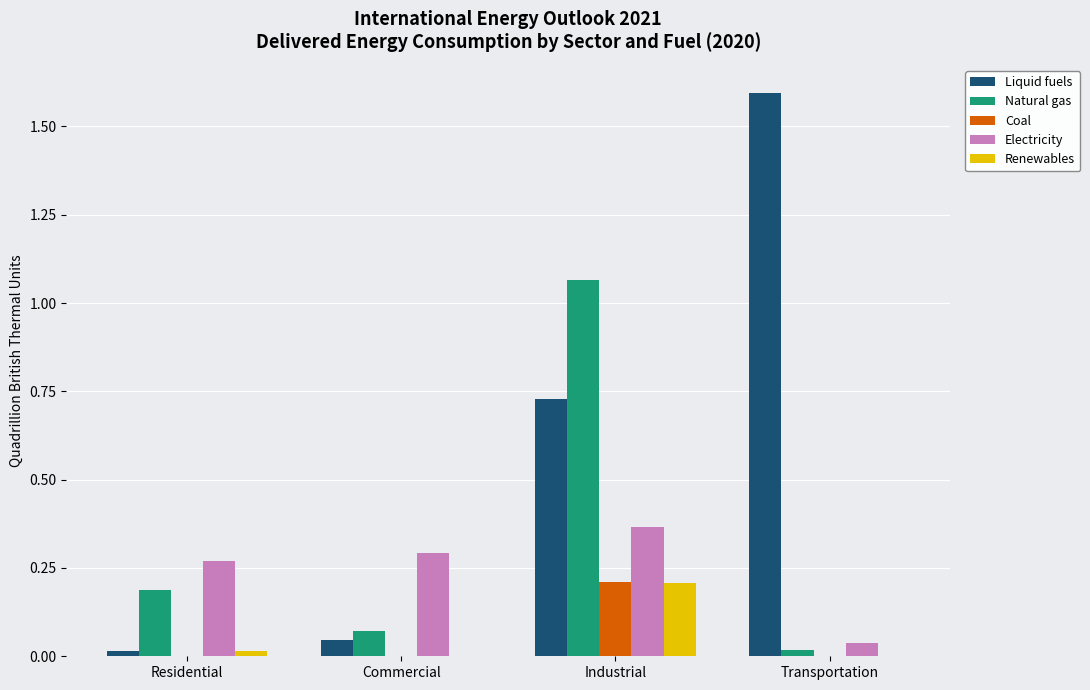

At which category is the sum across all series the highest?

Industrial